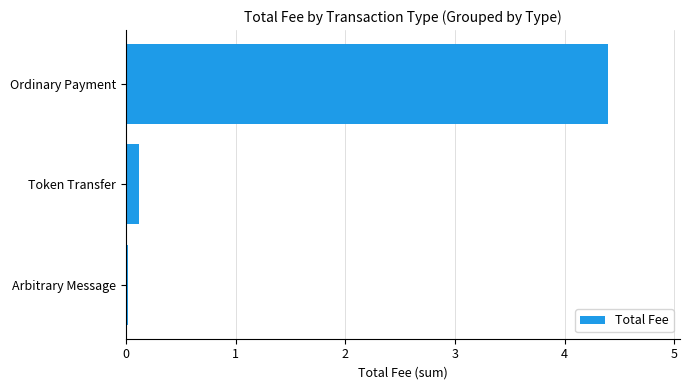

True or false: the data shows 7.0 at Ordinary Payment.

False